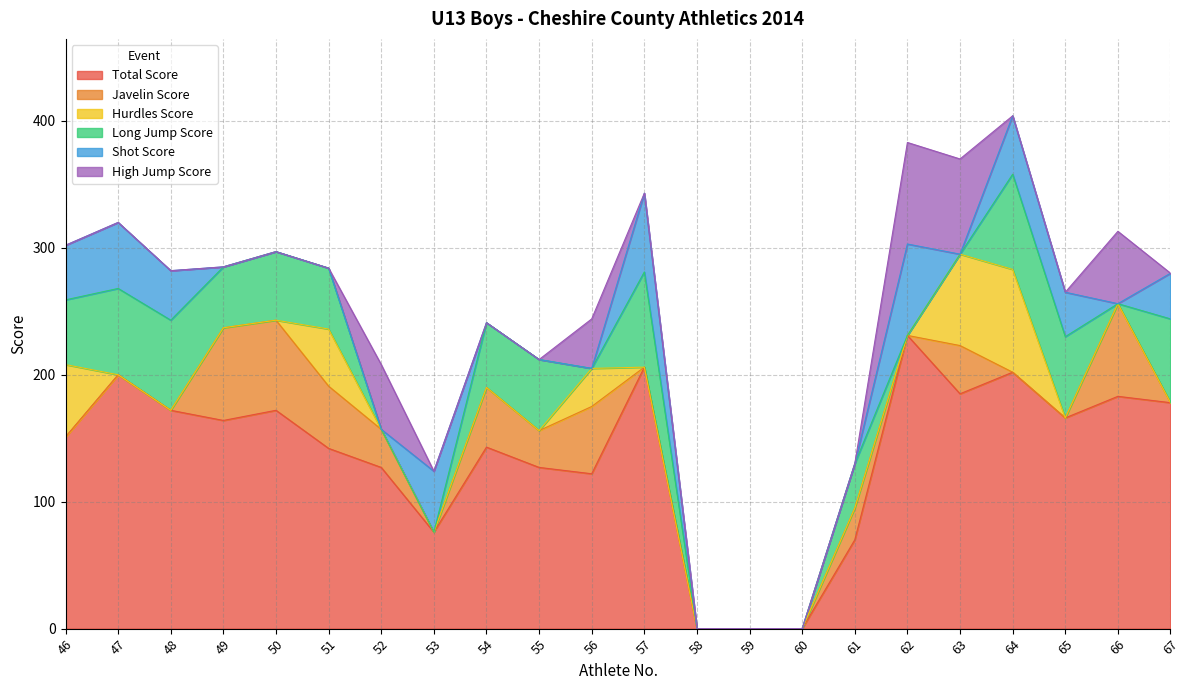

At which label is Long Jump Score closest to 37?

61